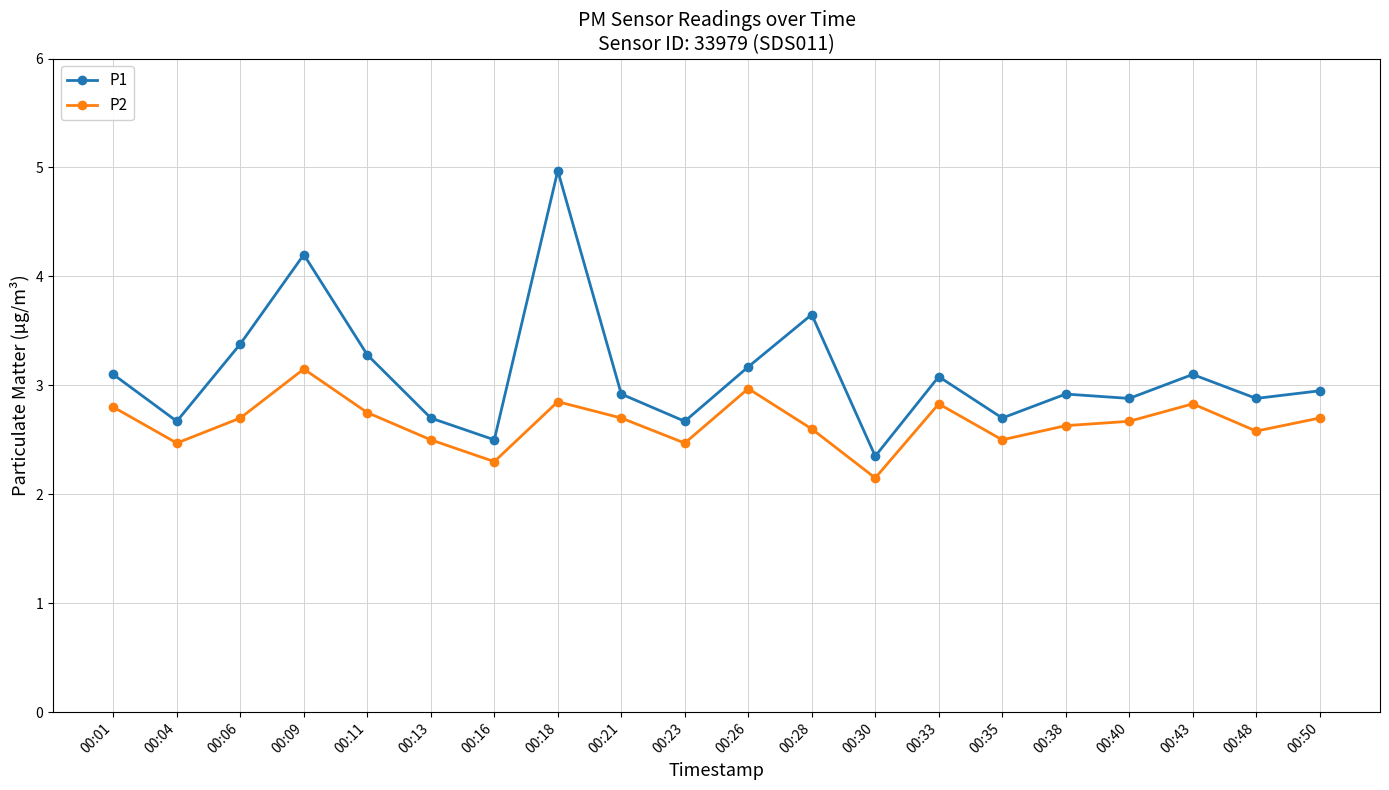

Is the value of P1 at 00:18 greater than the value of P2 at 00:01?

Yes